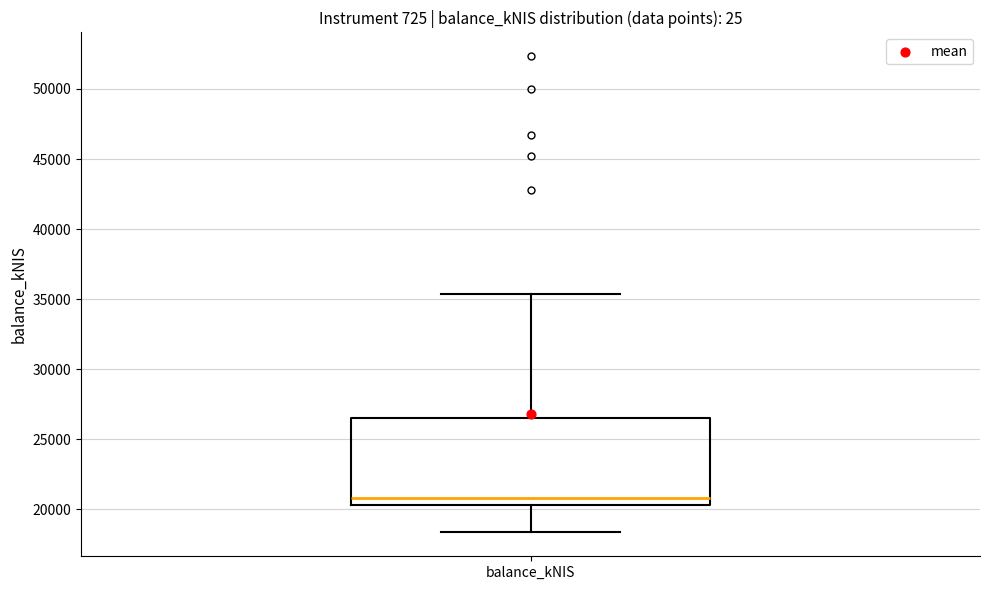

Transcribe this box plot: give where the median line is, the range the box spans, and where the two whiskers end, as read against the y-axis. The values are not printed on the chart, so give them approximately, as read against the axis.

median 21000, box 20500 to 26500, whiskers 18500 to 35500